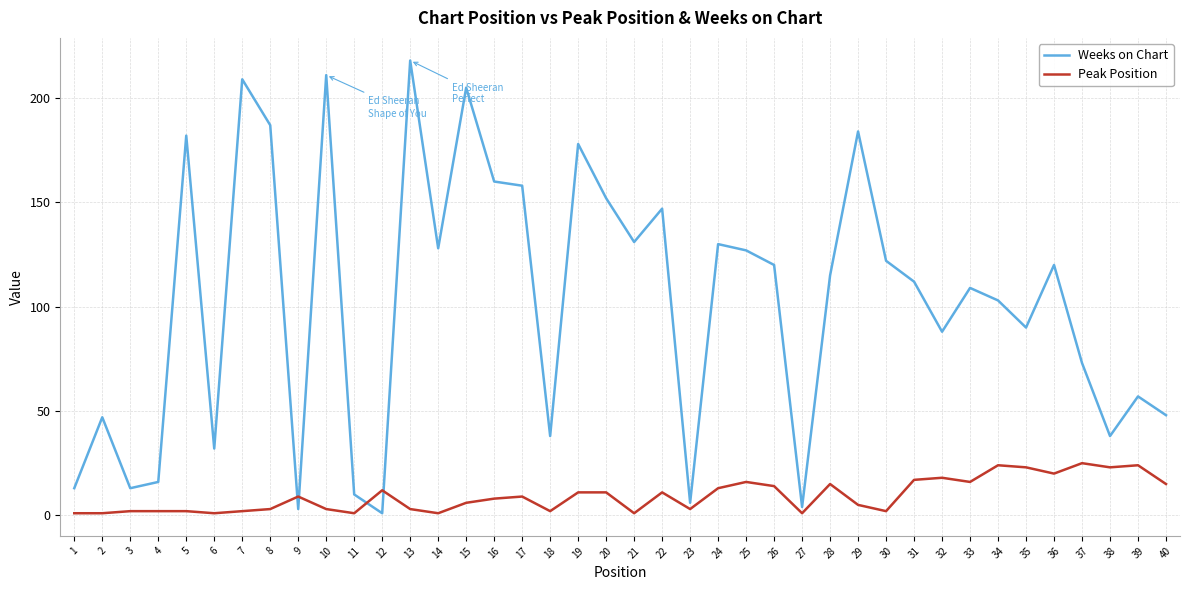

Rank the series by their maximum value, from highest to lowest.

Weeks on Chart, Peak Position